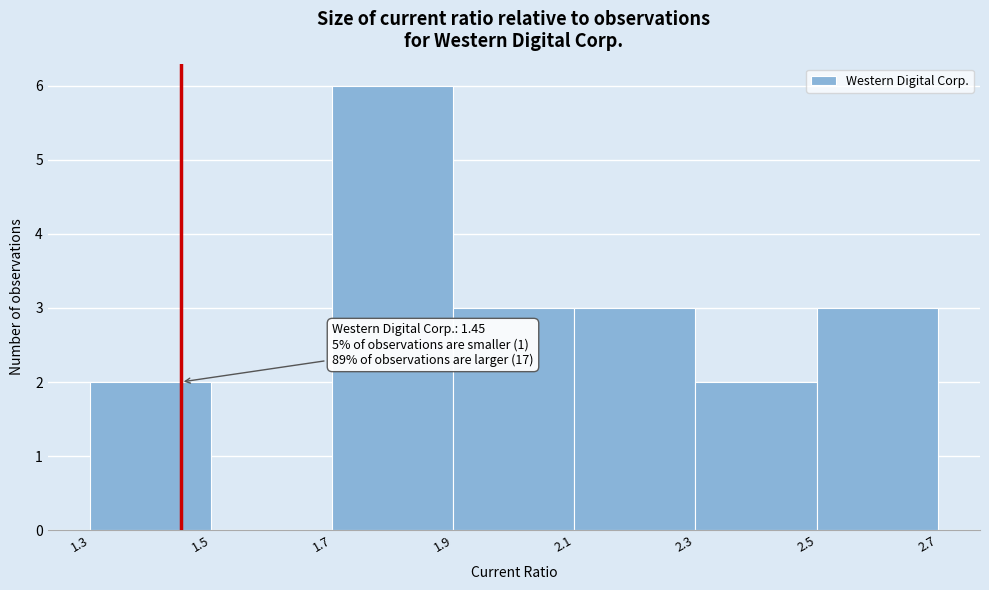

Over which range of the x-axis is the bar tallest?

1.7 to 1.9